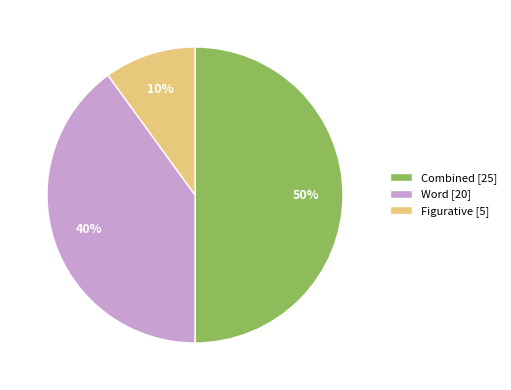

To the nearest percent, what is the average slice percentage?

33%